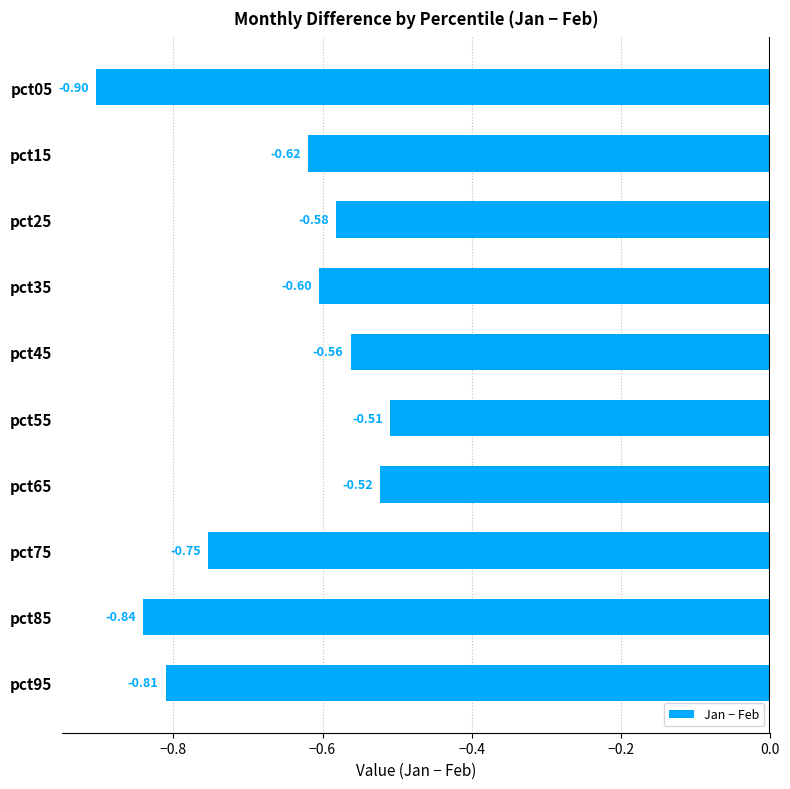

What is the change in value from pct05 to pct25?

+0.3